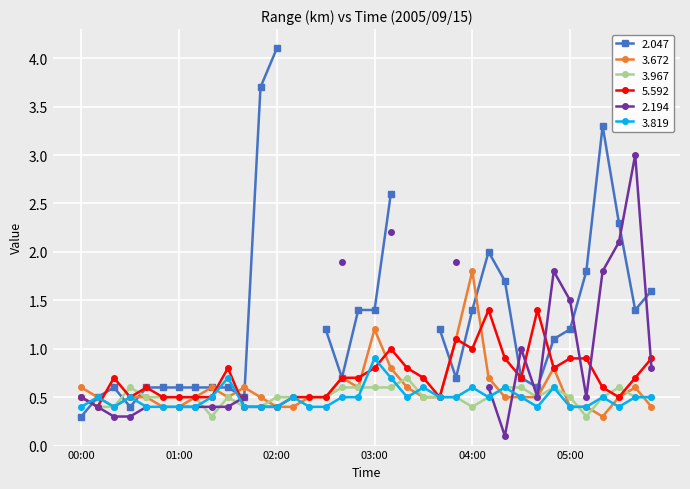

The value of 3.672 at 05:00 is 0.4. True or false?

True